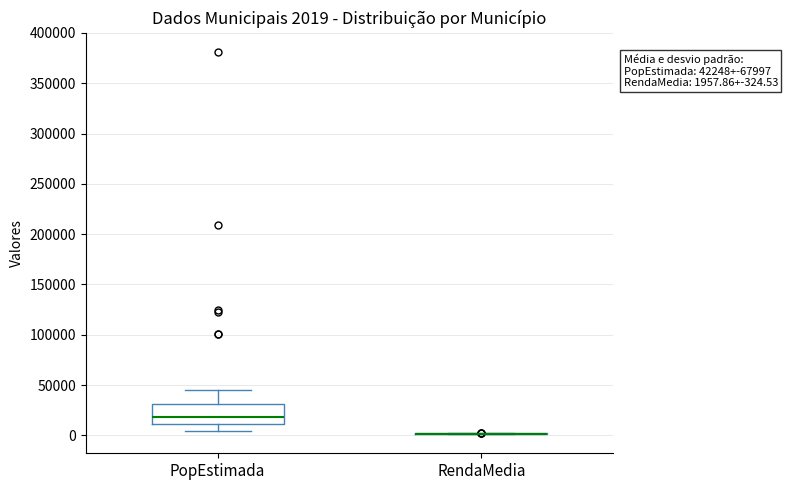

Comparing the boxes themselves (not the whiskers), which one is the tallest?

PopEstimada